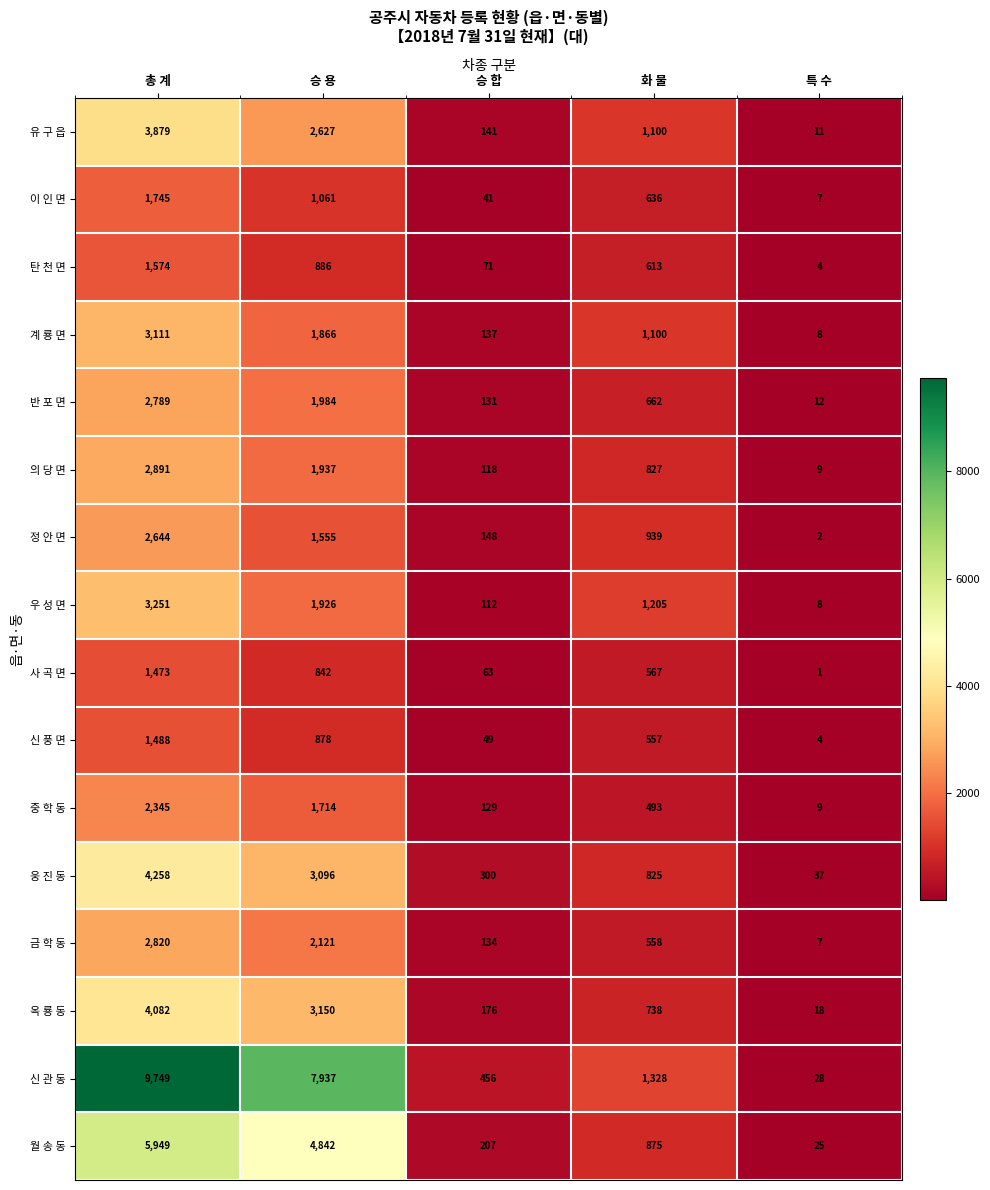

How many distinct data groups are displayed?

16